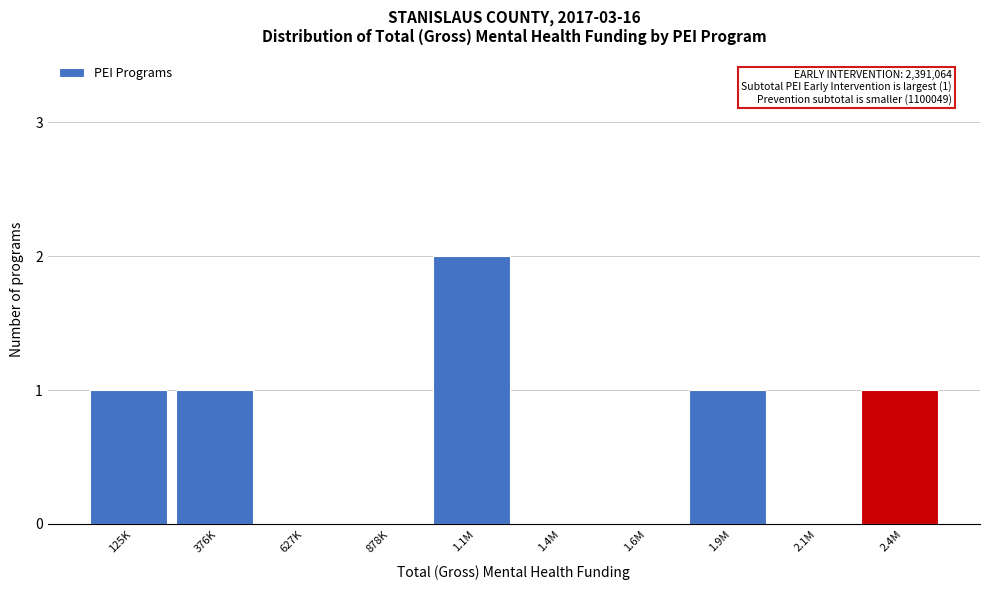

Reading left to right, transcribe all the data shown in this chart.

125K=1	376K=1	627K=0	878K=0	1.1M=2	1.4M=0	1.6M=0	1.9M=1	2.1M=0	2.4M=1